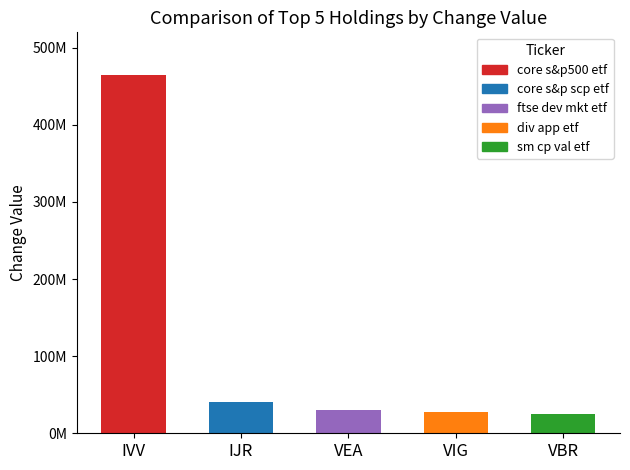

Which category has the lowest value across all series?

VBR